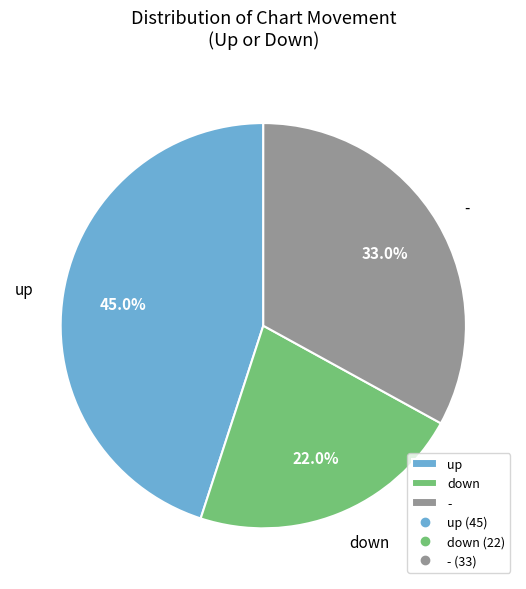

Count the number of slices in the pie.

3